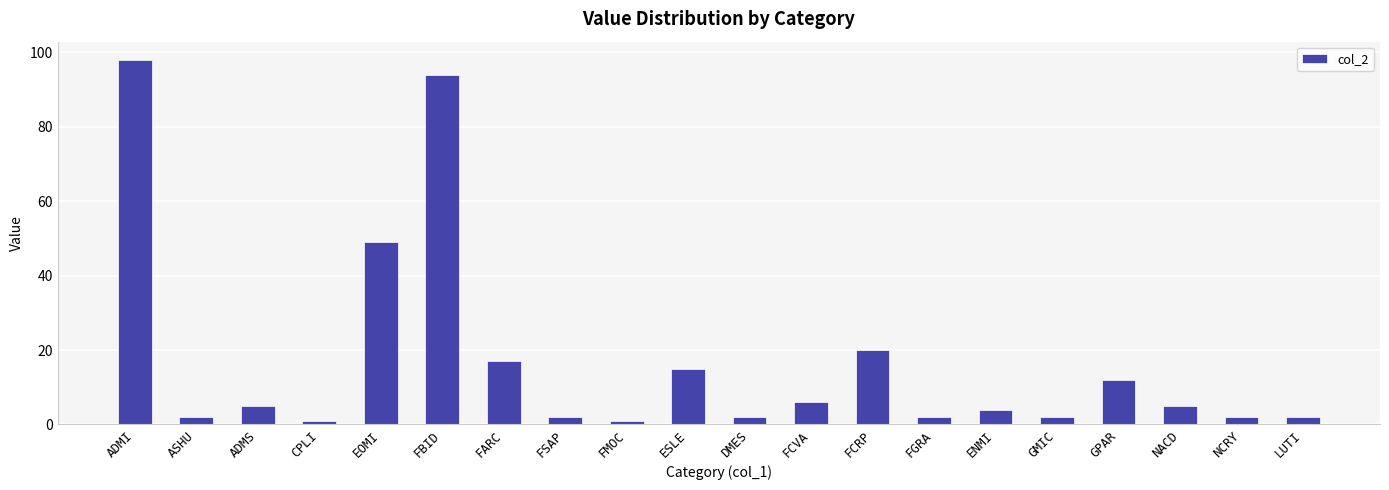

Reading left to right, extract all data points from this chart.

ADMI=98	ASHU=2	ADMS=5	CPLI=1	EOMI=49	FBID=94	FARC=17	FSAP=2	FMOC=1	ESLE=15	DMES=2	FCVA=6	FCRP=20	FGRA=2	ENMI=4	GMIC=2	GPAR=12	NACD=5	NCRY=2	LUTI=2